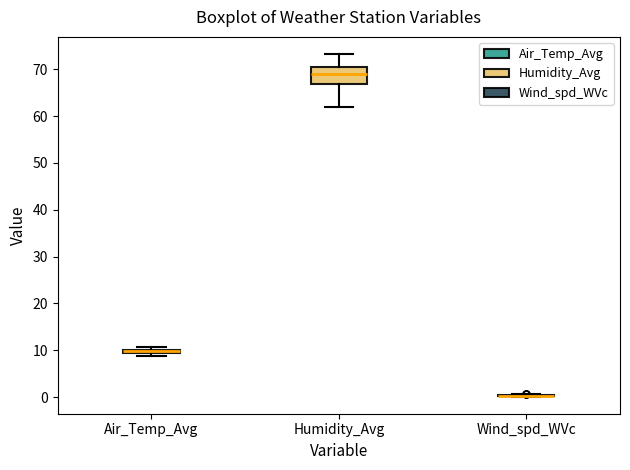

Which box is the tallest, from its lower edge to its upper edge?

Humidity_Avg